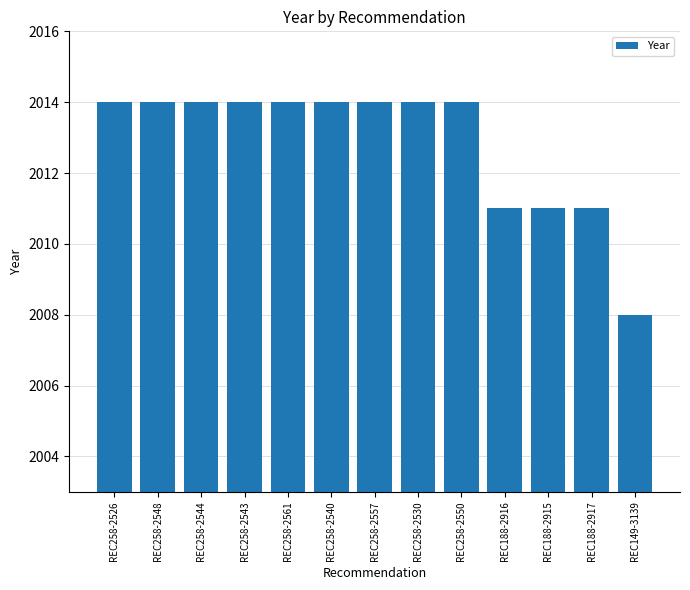

Read the value at REC258-2548.

2014